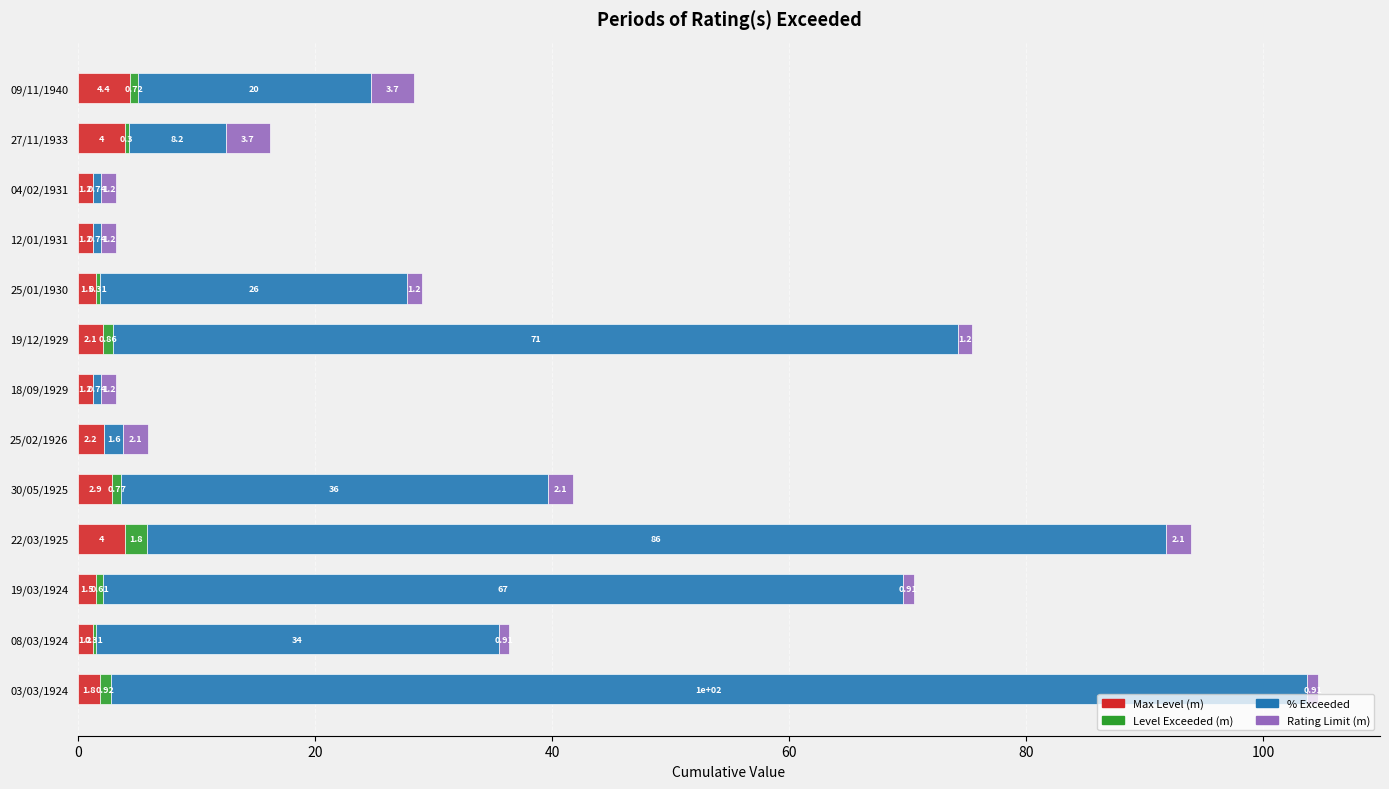

At which label does Max Level (m) reach its peak?

09/11/1940